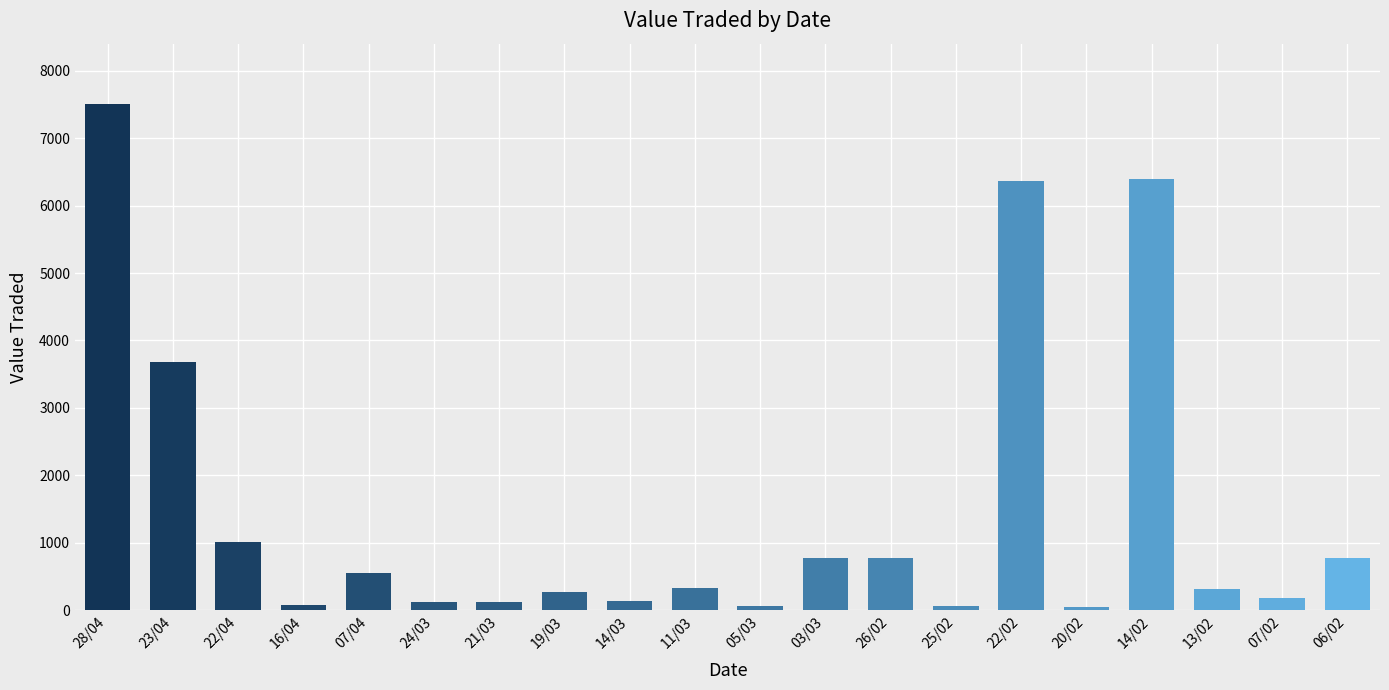

What is the difference between the maximum and minimum values?

7450